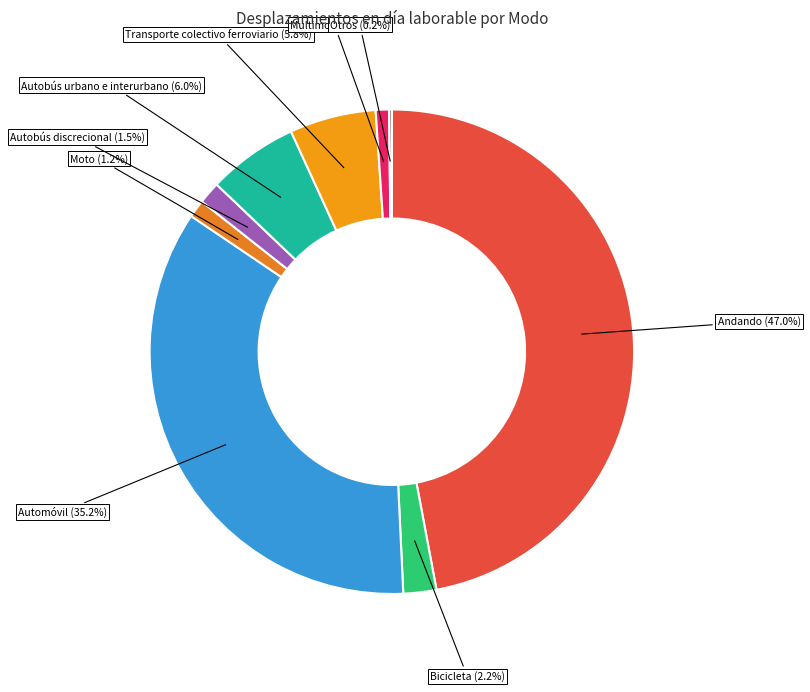

To the nearest percent, what is the combined percentage of Multimodal and Autobús discrecional?

2%